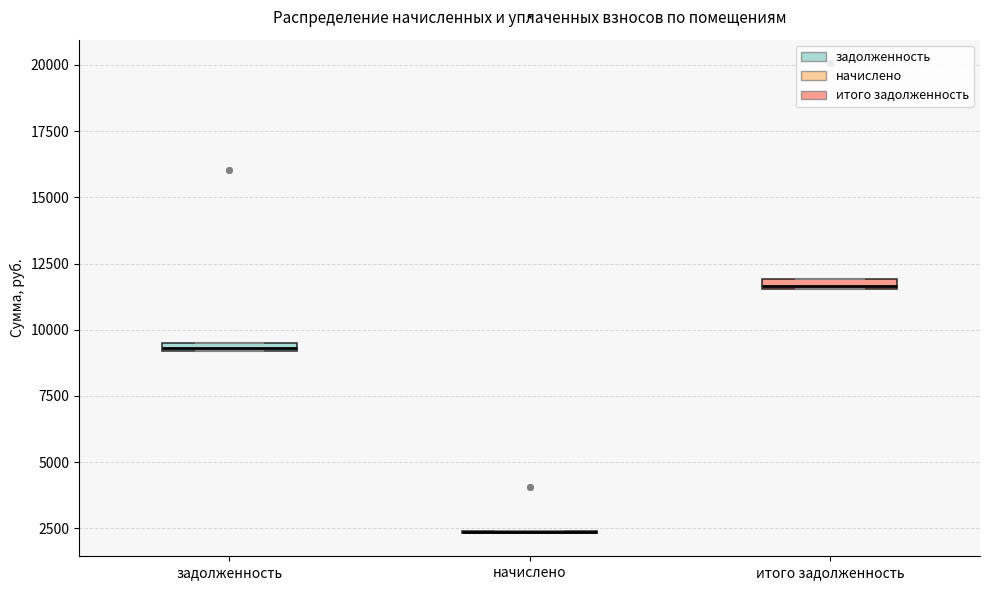

Where is the upper edge of the box for задолженность on the y-axis? The values are not printed on the chart, so give them approximately, as read against the axis.

9500